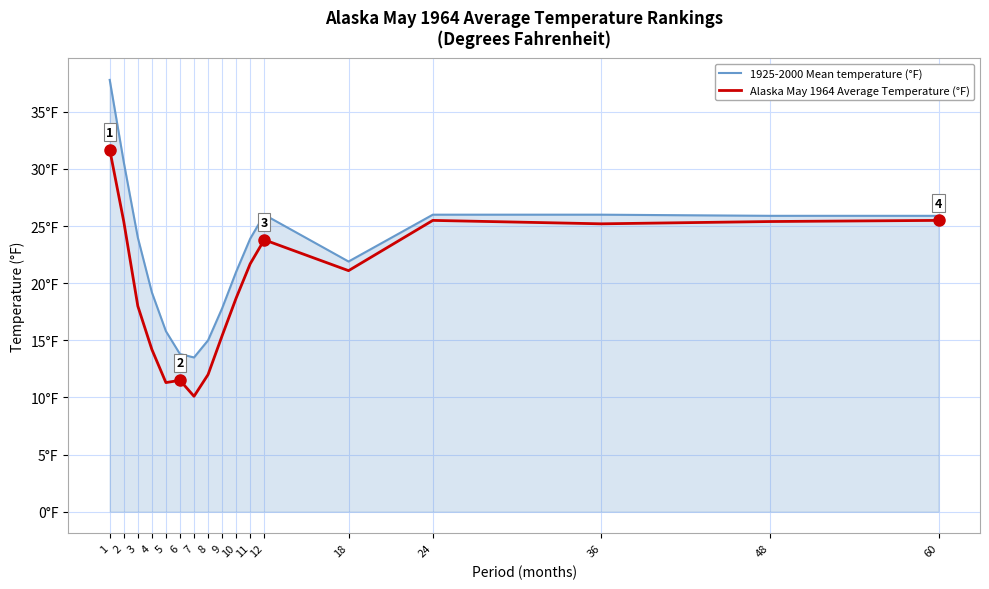

What is the value of the 1925-2000 Mean temperature (°F) point at the 4th from the left?

19.2